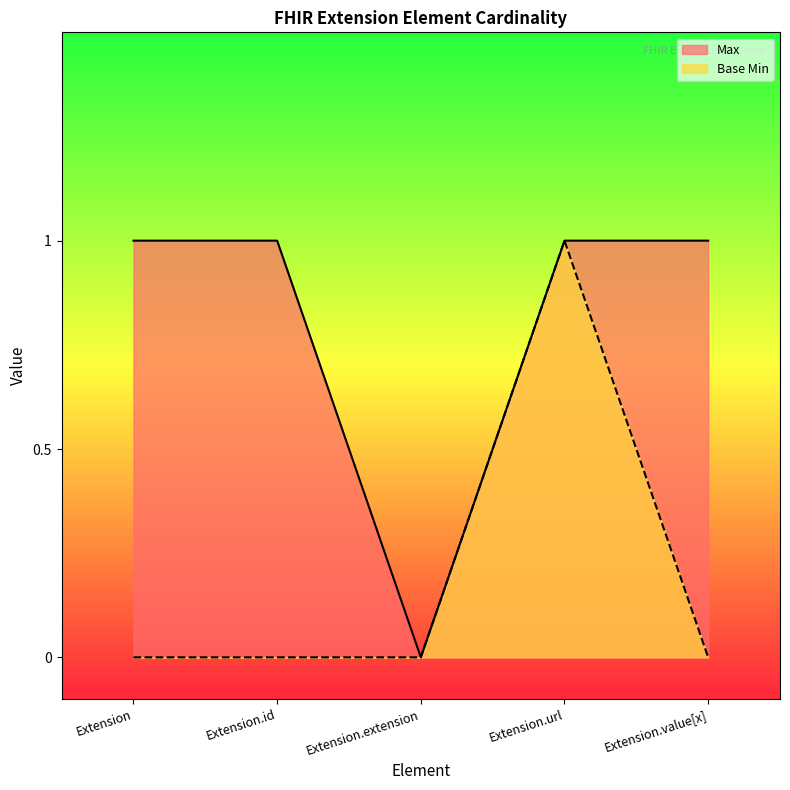

Which category has the highest value across all series?

Extension